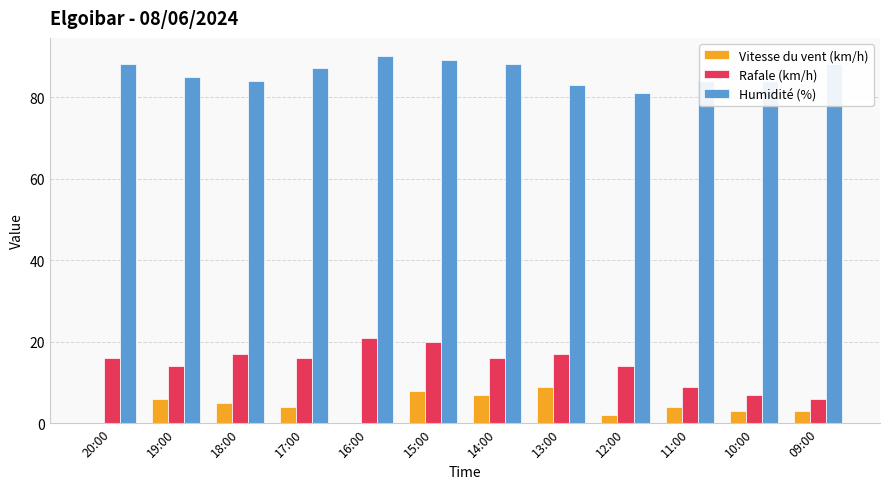

What is the greatest value displayed?

90